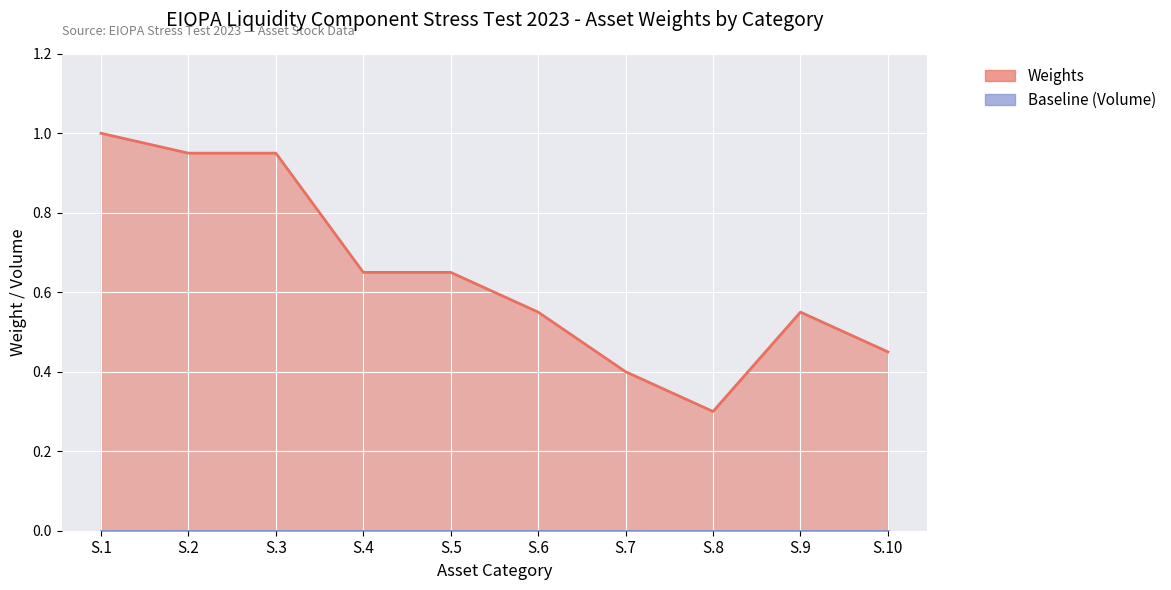

Reading left to right, what are all the values shown in this chart?

Weights: 1.0	0.9	0.9	0.7	0.7	0.6	0.4	0.3	0.6	0.5
Baseline (Volume): 0.0	0.0	0.0	0.0	0.0	0.0	0.0	0.0	0.0	0.0